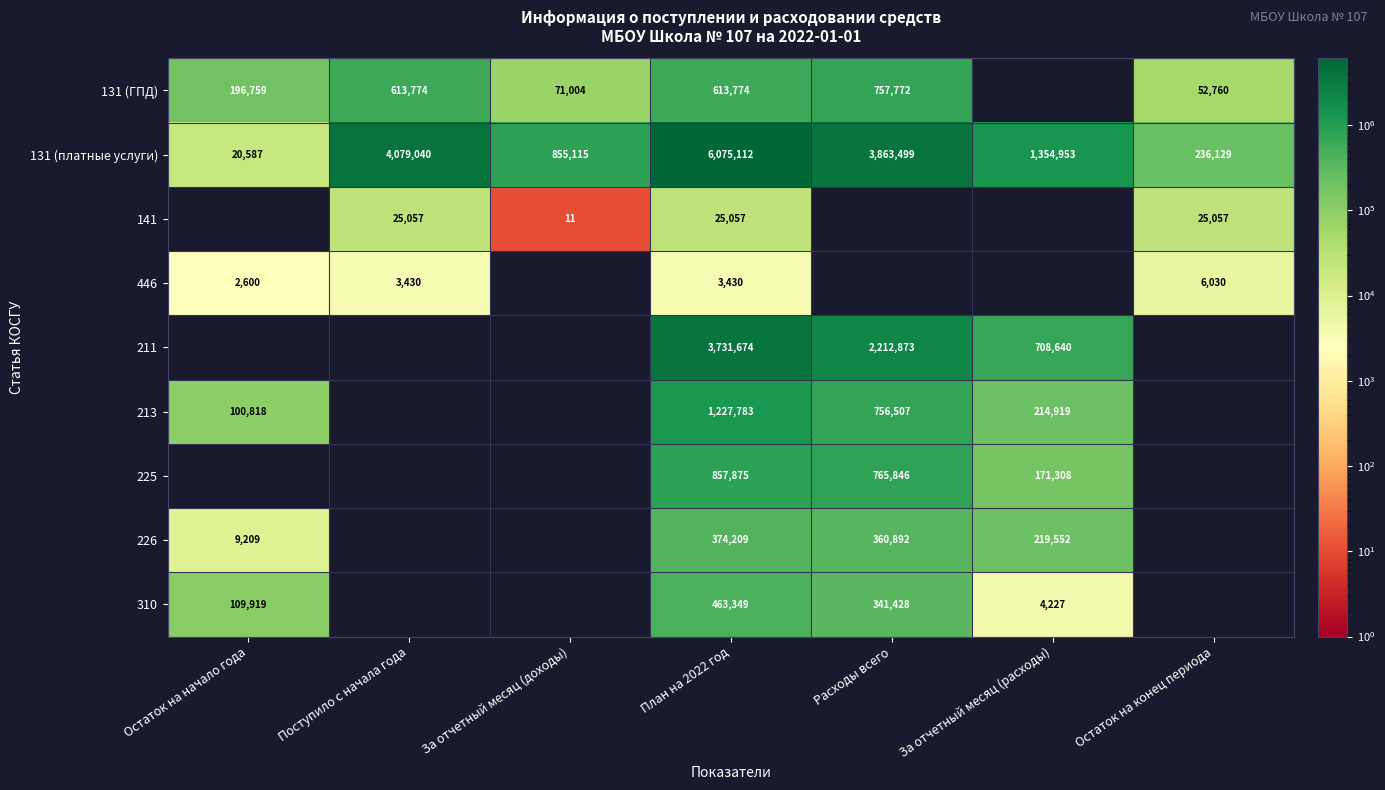

What is the difference between the 131 (платные услуги) values at За отчетный месяц (доходы) and Остаток на конец периода?

618986